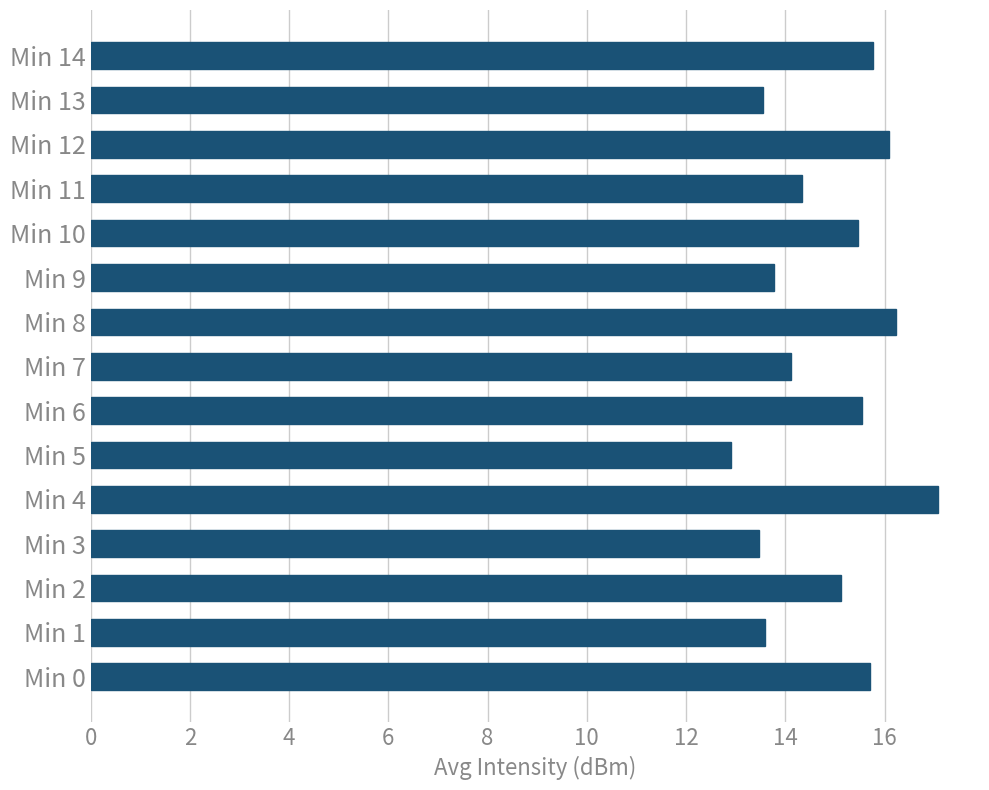

What value does the data have at Min 5?

12.9